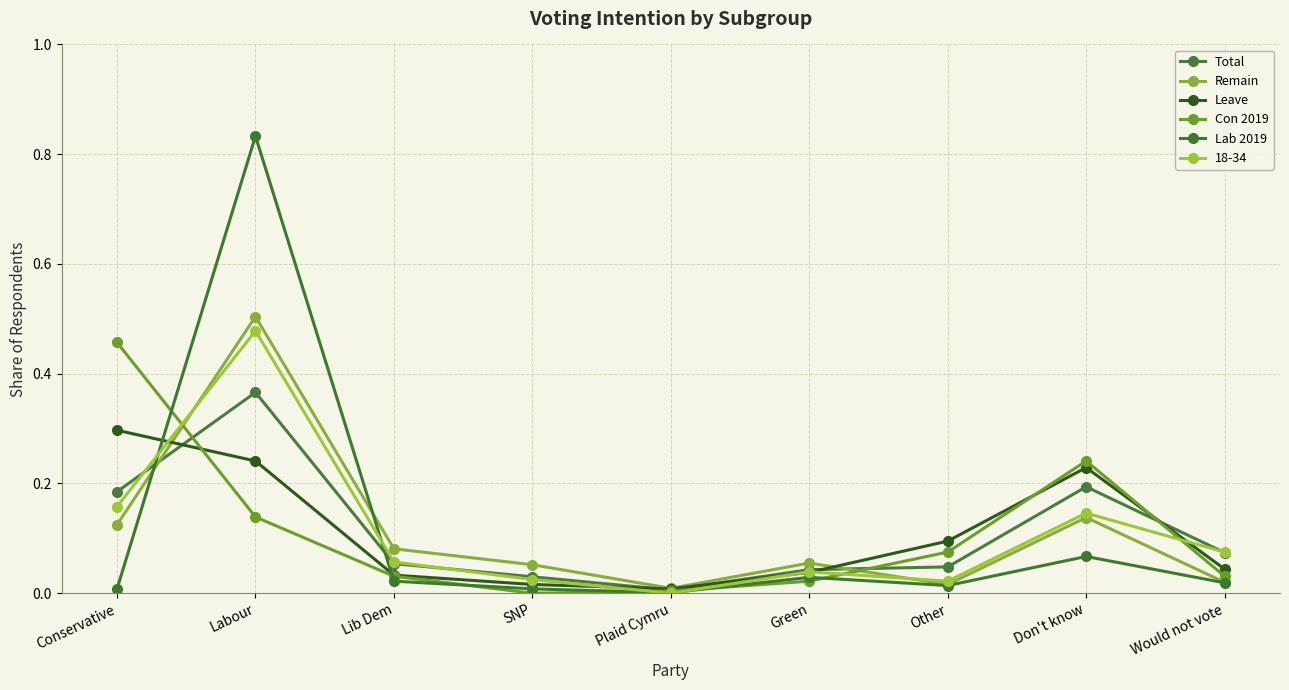

Is the value of Total at Green greater than the value of Leave at Green?

Yes